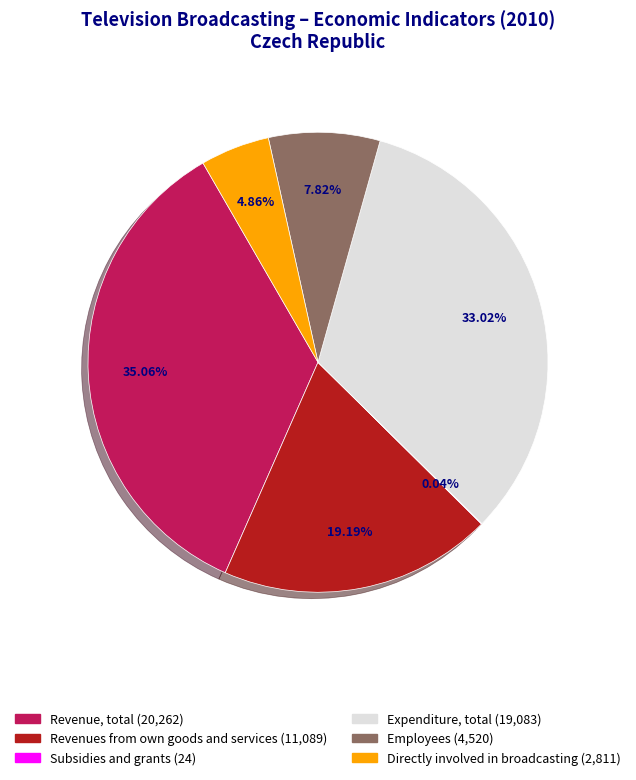

What is the largest slice in the pie chart?

Revenue, total